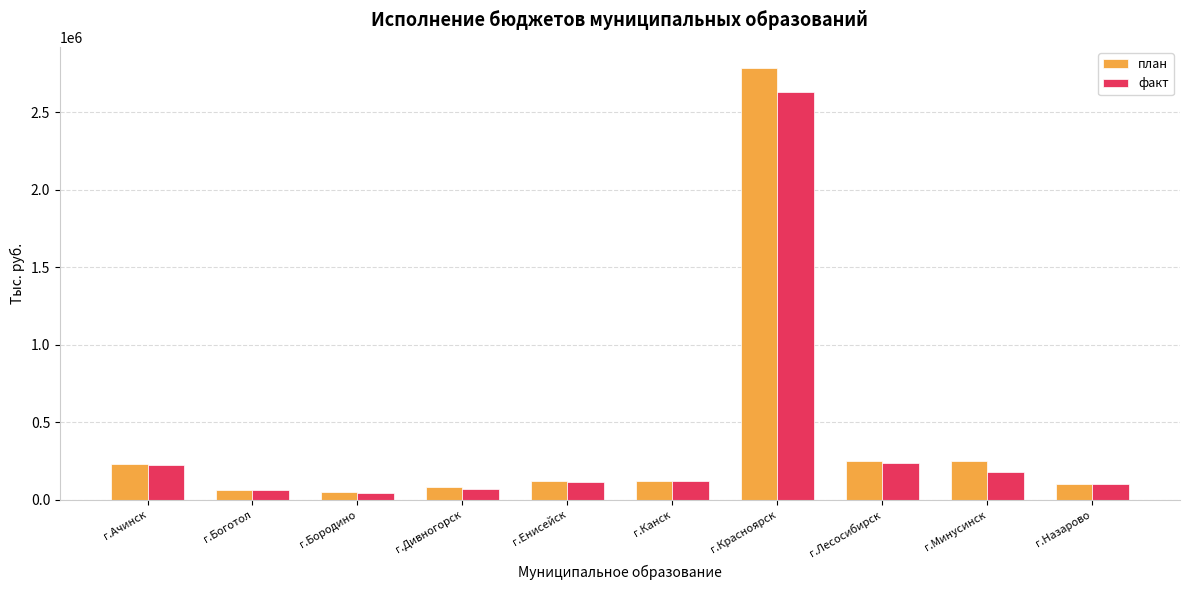

What is the sum of the факт values at г.Лесосибирск and г.Назарово?

337001.9